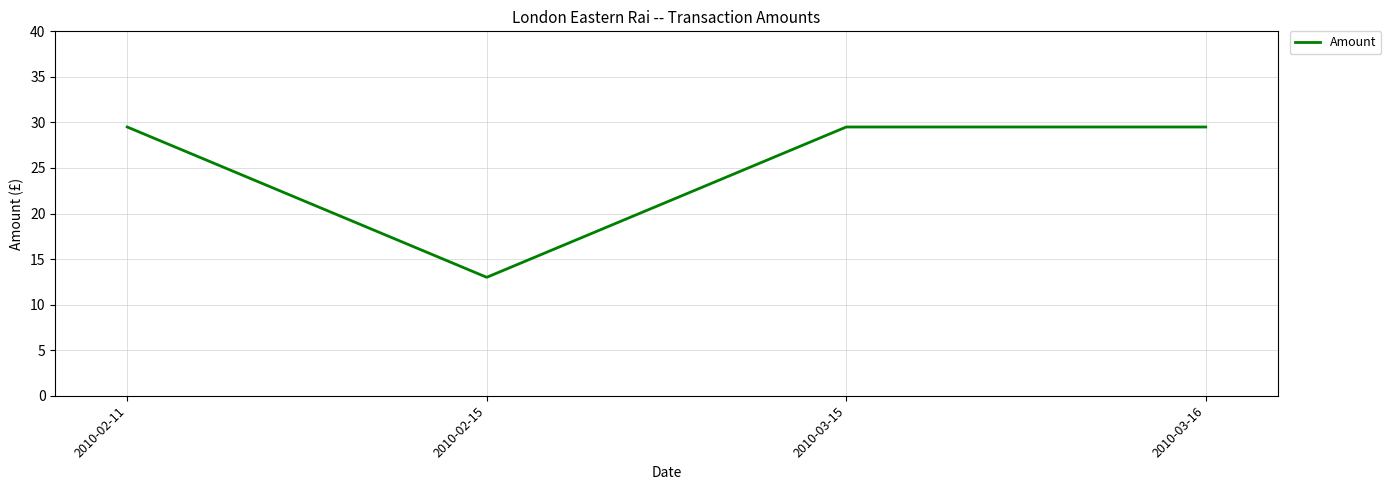

What position from the left is 2010-02-11?

1